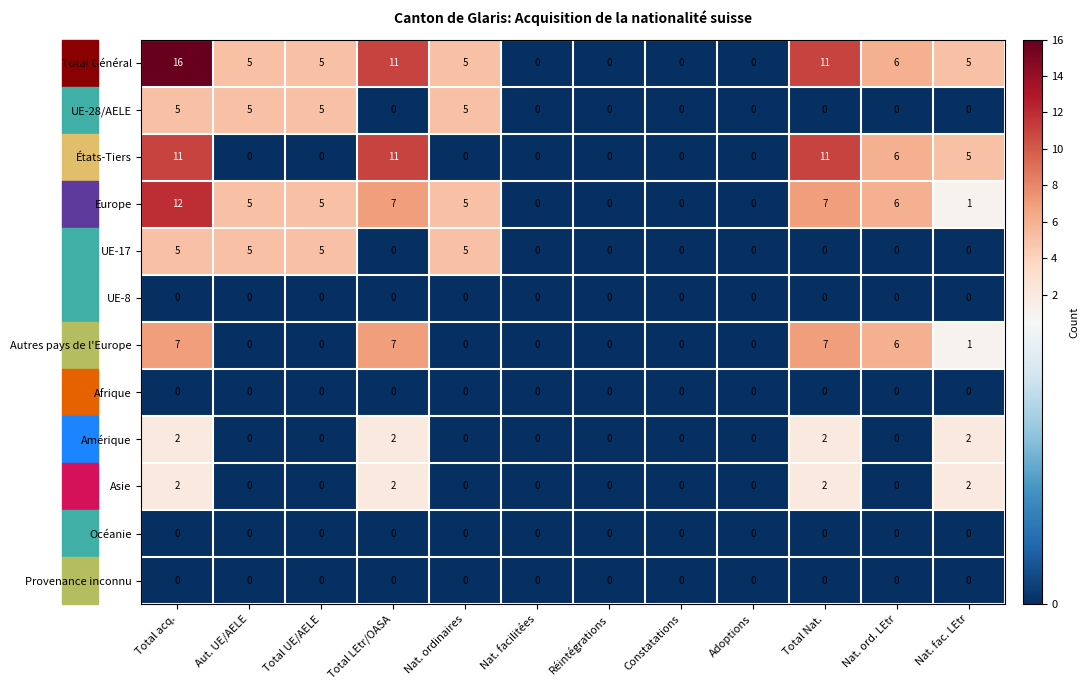

At how many categories does at least one series exceed 1?

8